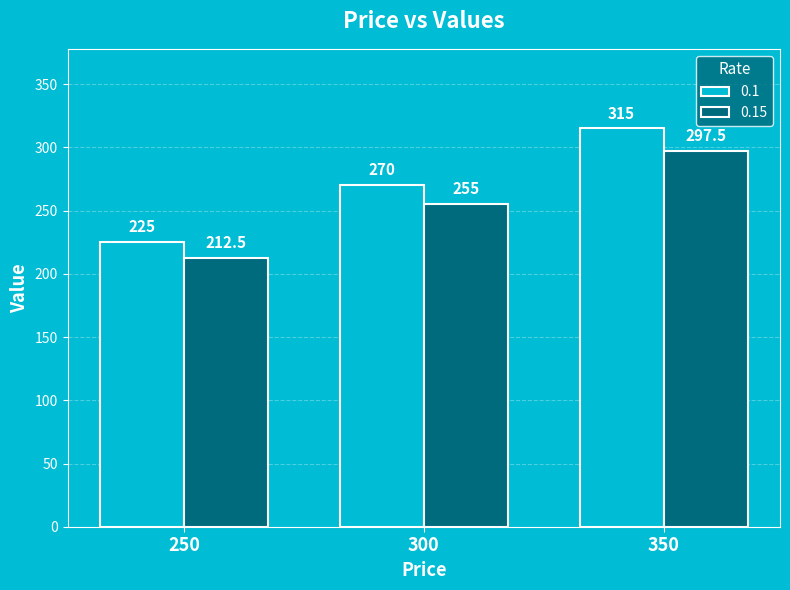

At which label does 0.1 reach its peak?

350